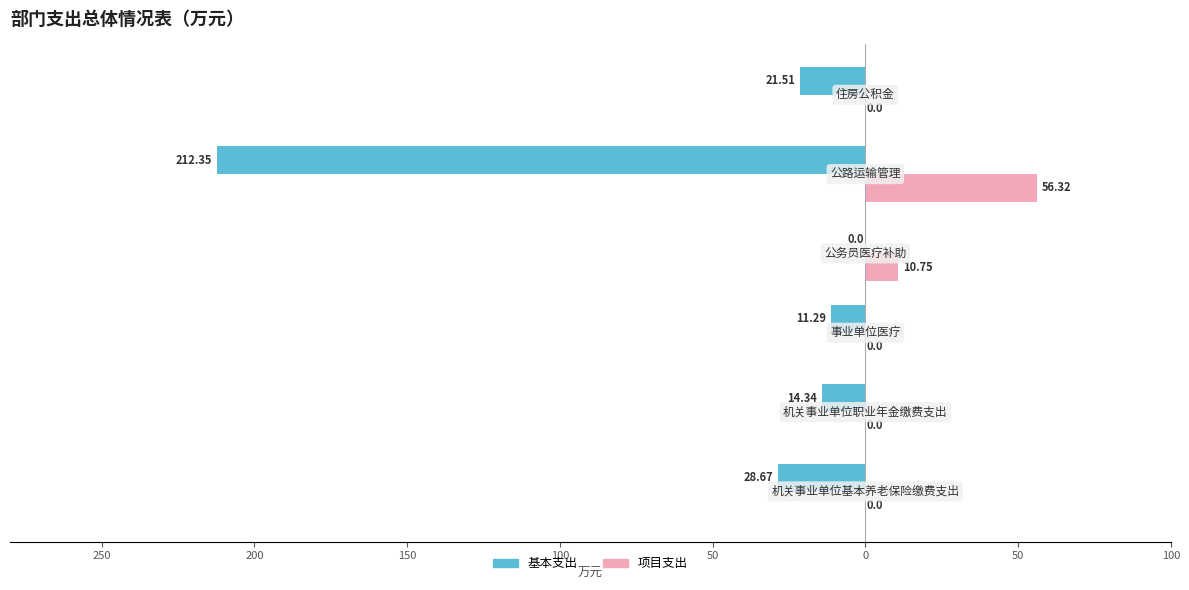

What is the maximum value for 项目支出?

56.3